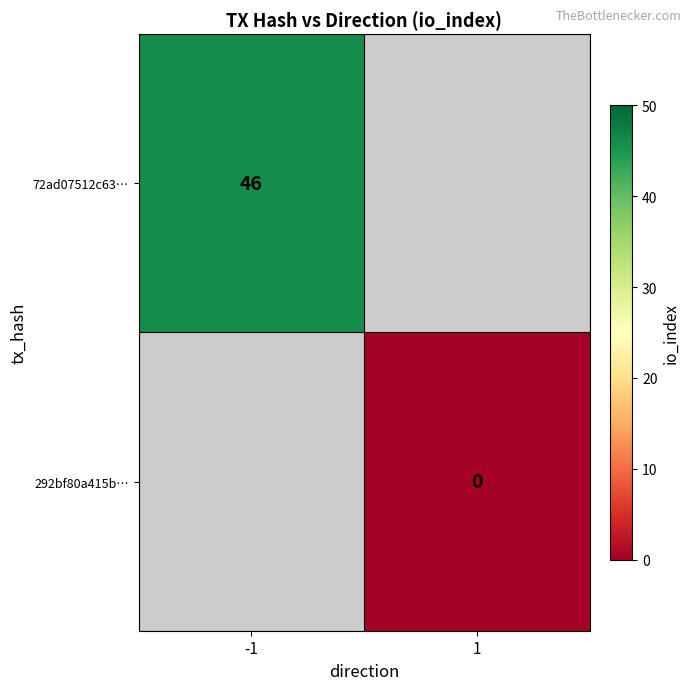

The value of 72ad07512c63… at -1 is 46. True or false?

True